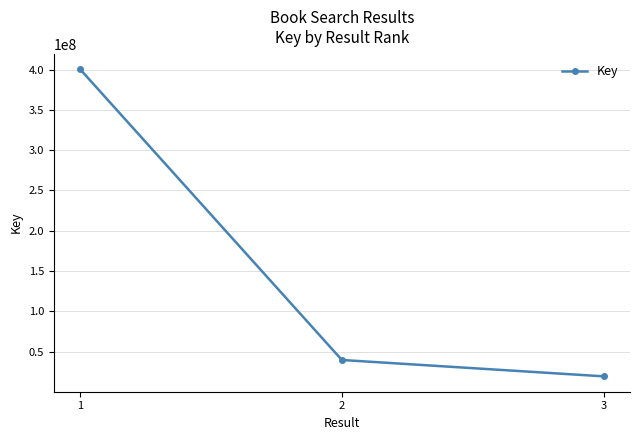

What is the difference between the values at 2 and 3?

20319940